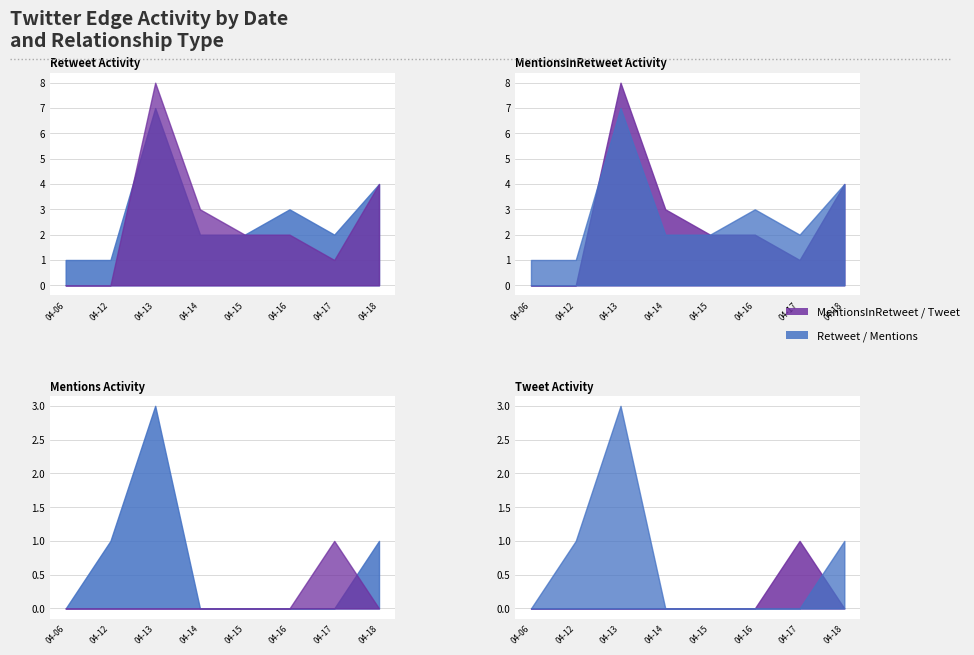

Which series has the widest spread of values?

MentionsInRetweet